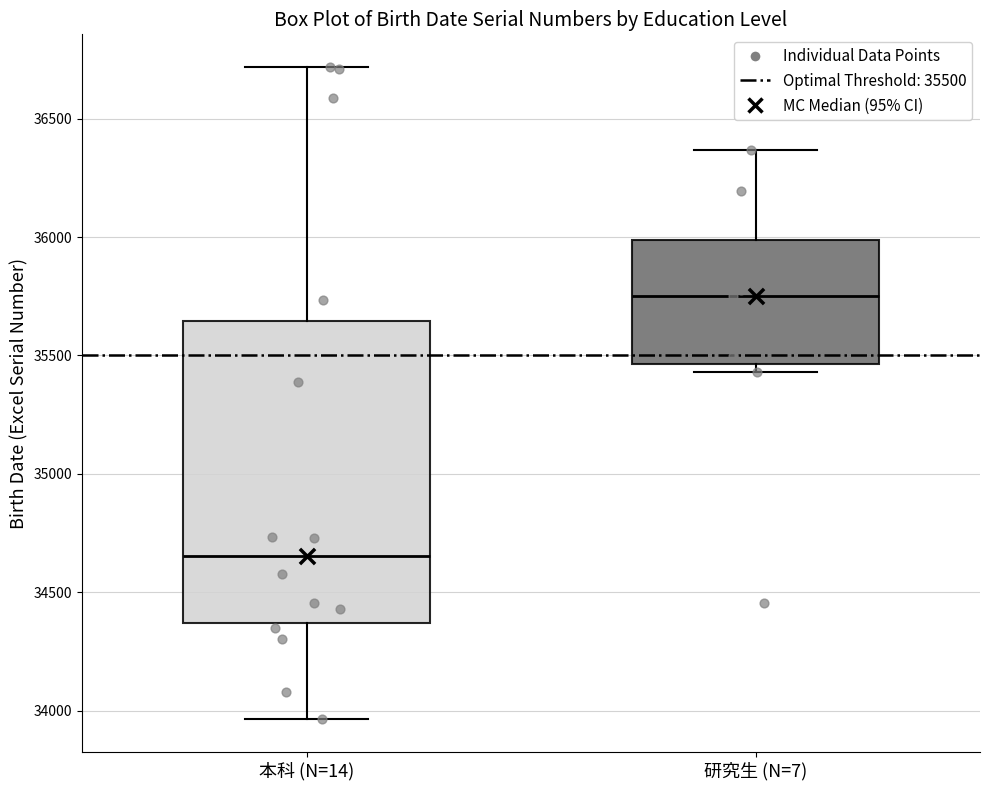

Reading left to right, read every box against the y-axis: the position of its median line, the range the box covers, and the ends of its whiskers. The values are not printed on the chart, so give them approximately, as read against the axis.

本科 (N=14): median 34650, box 34350 to 35650, whiskers 33950 to 36700
研究生 (N=7): median 35750, box 35450 to 36000, whiskers 35450 (just below the box's lower edge) to 36350